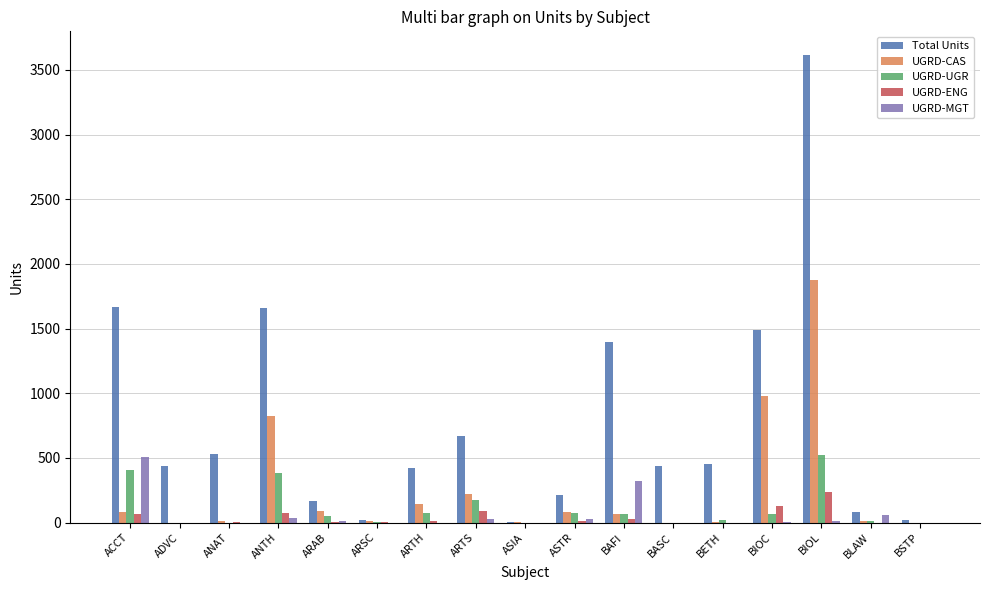

Between ACCT and BASC, which series saw the biggest shift?

Total Units